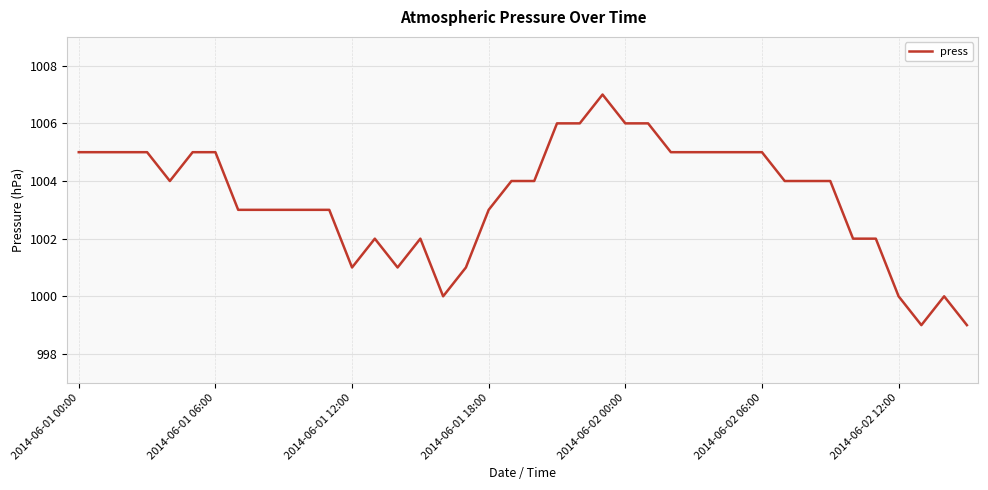

What is the maximum value shown in the chart?

1007